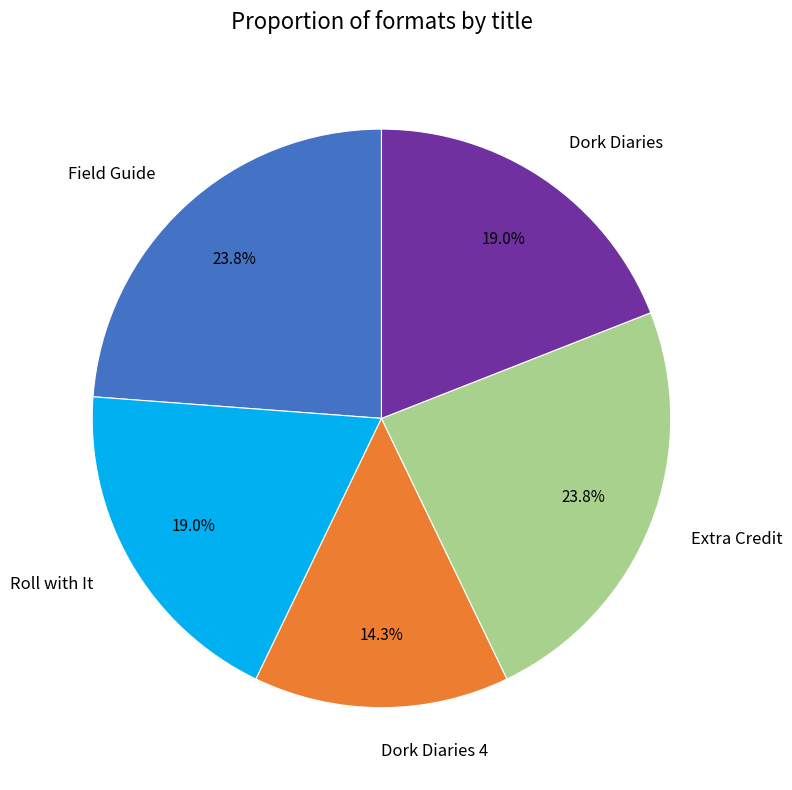

How many segments does this pie chart have?

5